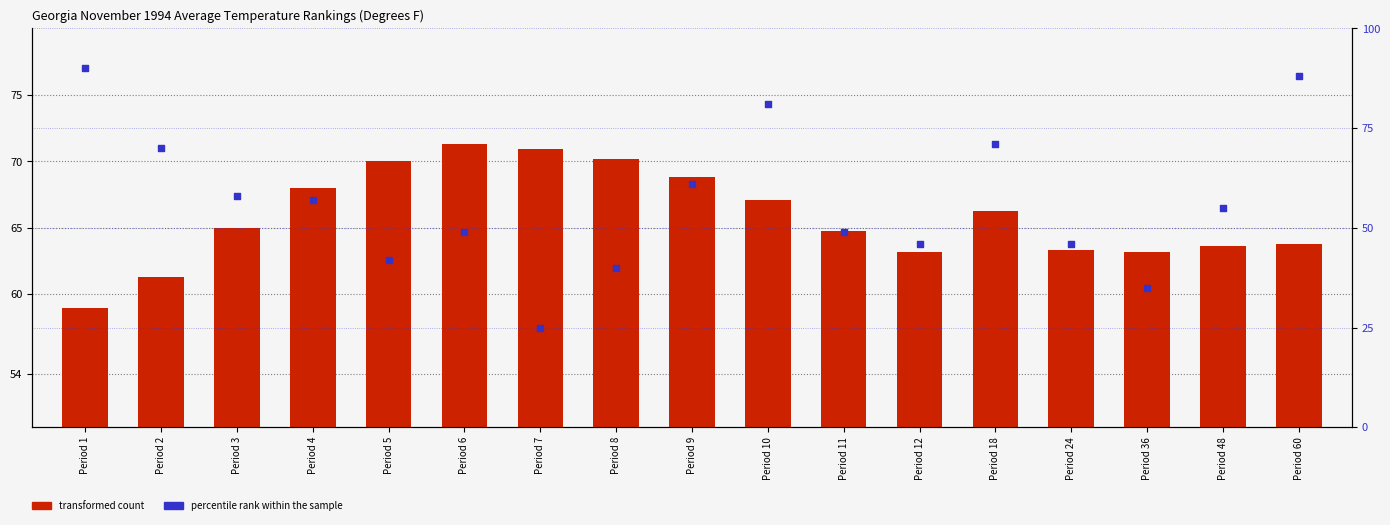

Which series contains the highest Y value?

percentile rank within the sample